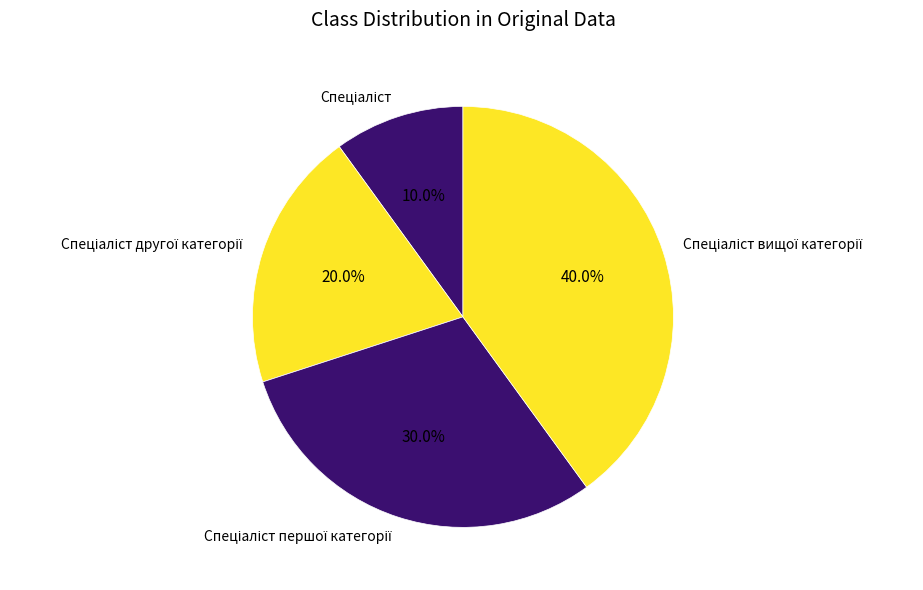

Is there a majority slice in this chart?

No